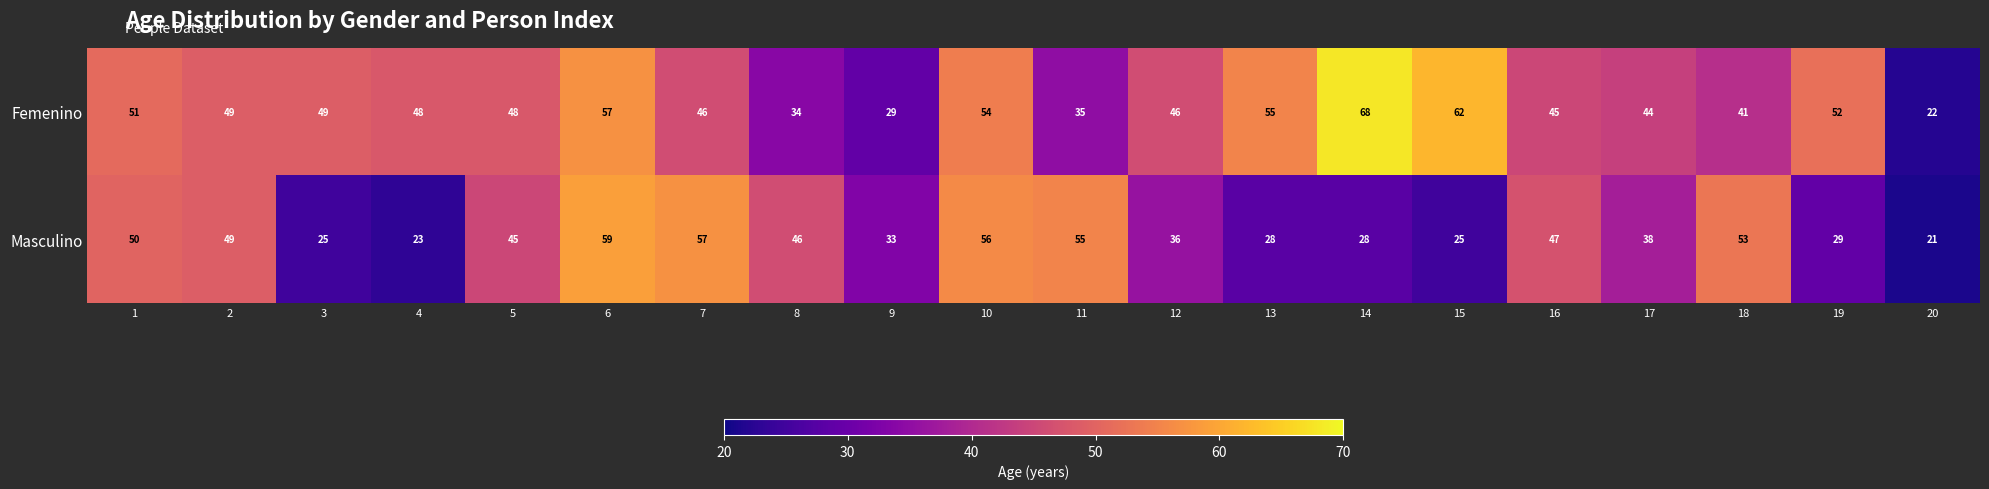

The Femenino series shows 48 at 5. True or false?

True